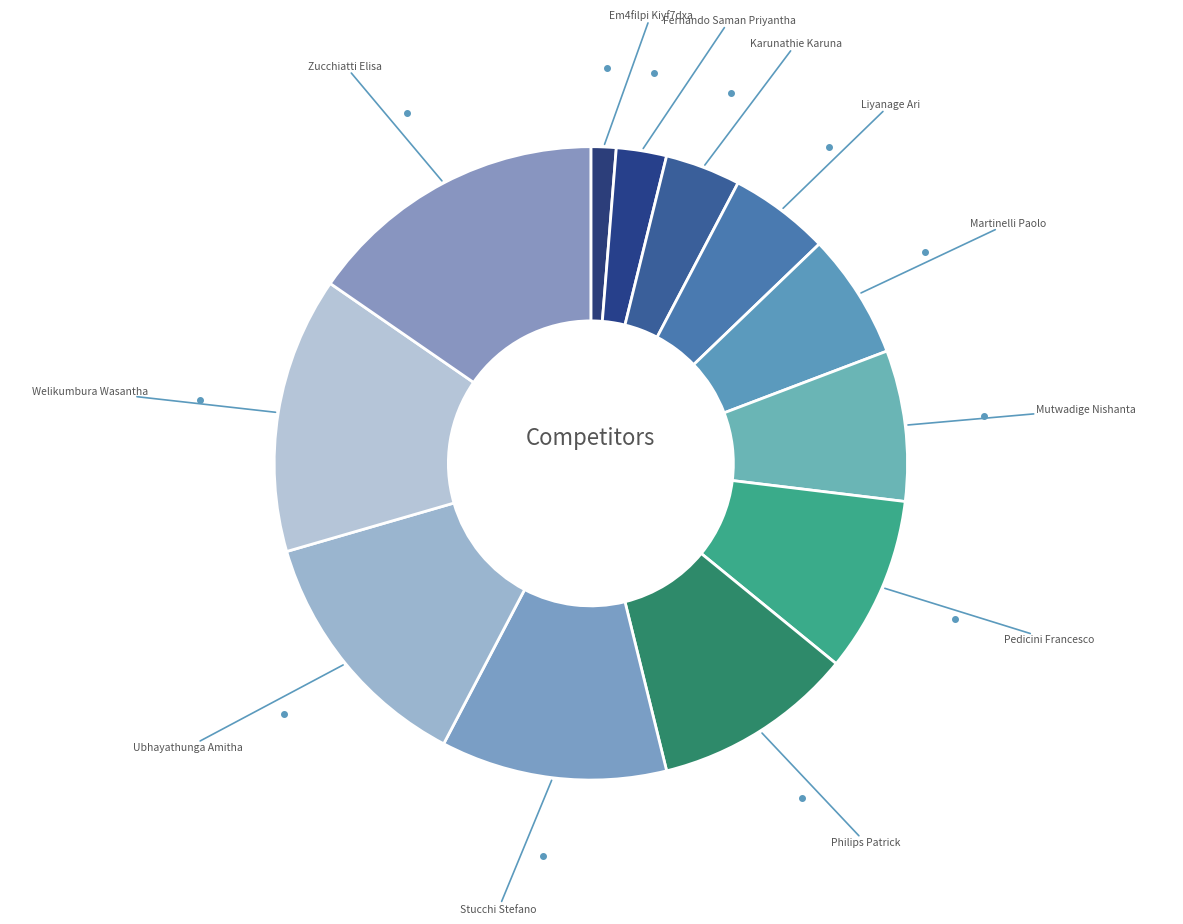

Rank the categories by value from highest to lowest.

Zucchiatti Elisa, Welikumbura Wasantha, Ubhayathunga Amitha, Stucchi Stefano, Philips Patrick, Pedicini Francesco, Mutwadige Nishanta, Martinelli Paolo, Liyanage Ari, Karunathie Karuna, Fernando Saman Priyantha, Em4filpi Kiyf7dxa